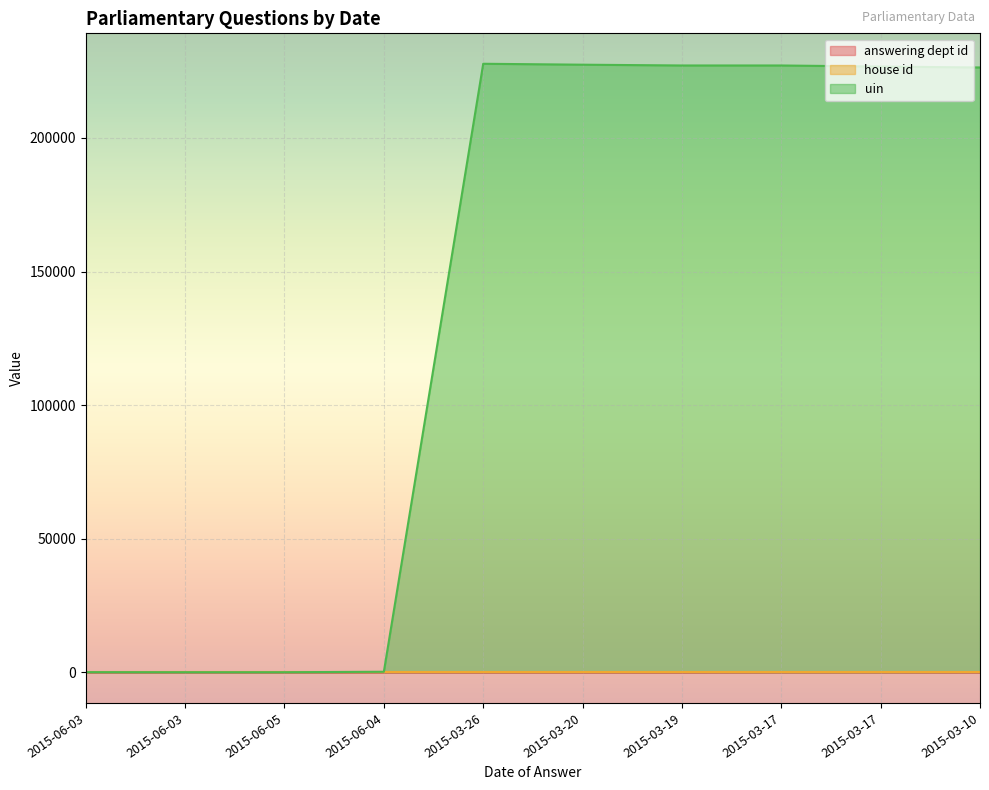

What value does the uin series have at 2015-06-04?

271